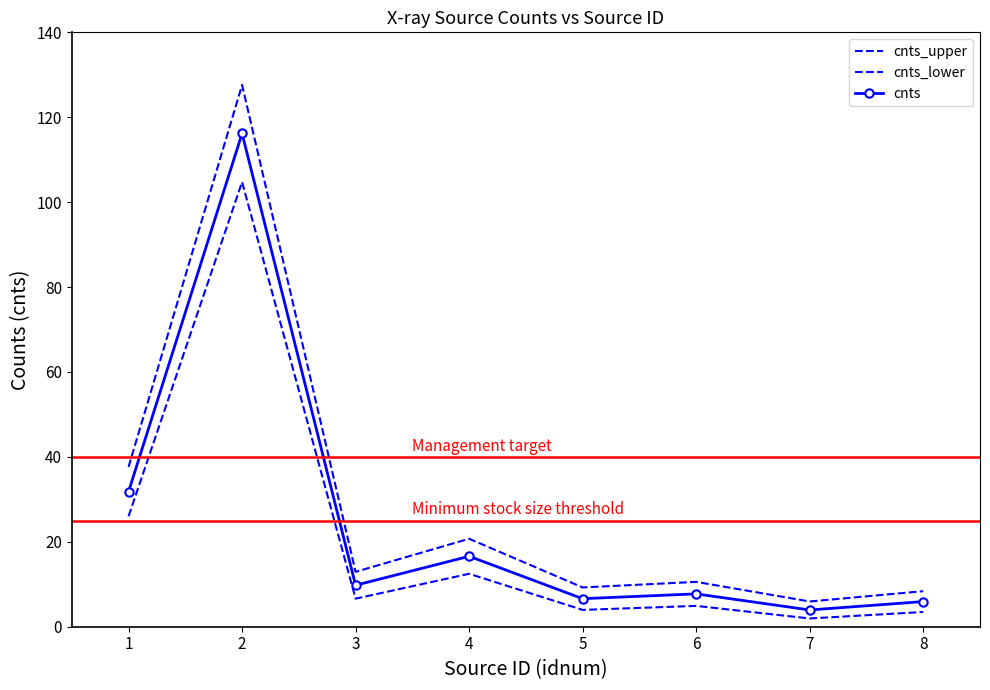

What is the maximum value shown in the chart?

127.6